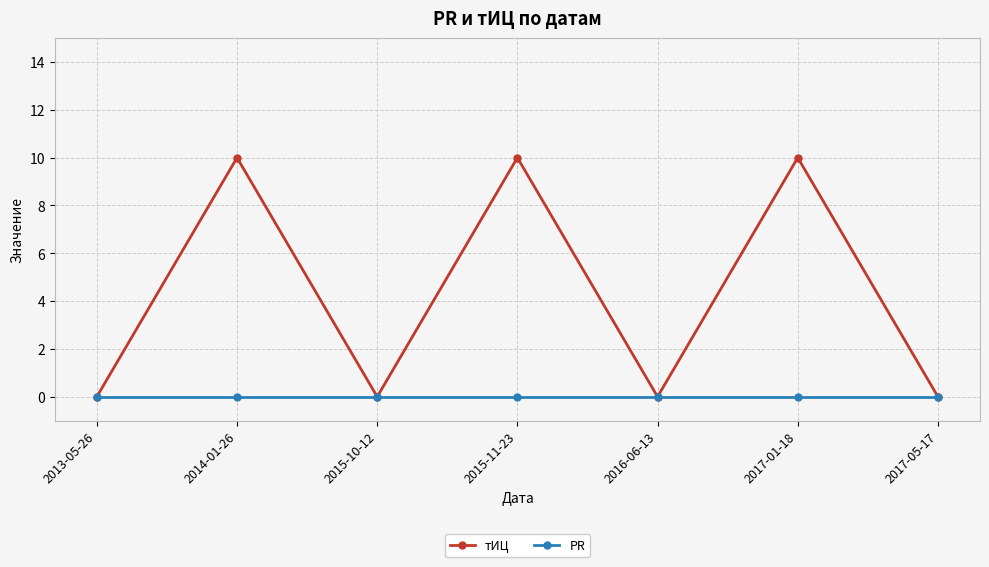

In тИЦ, how many points are lower than both neighbors (excluding endpoints)?

2